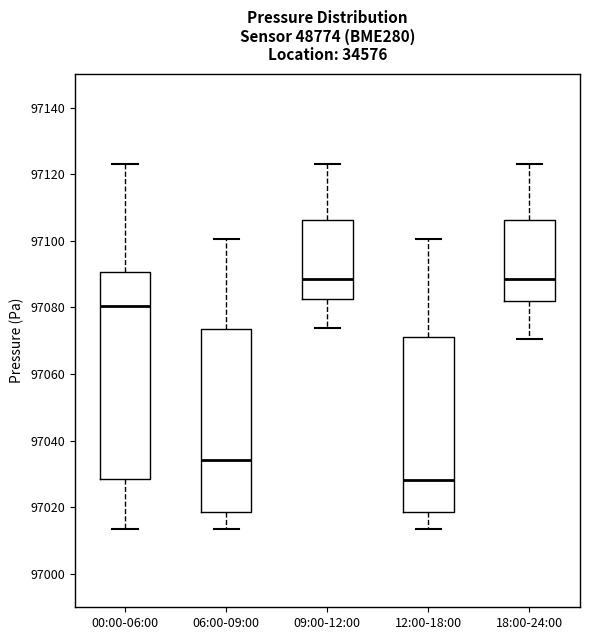

Where is the upper edge of the box for 00:00-06:00 on the y-axis? The values are not printed on the chart, so give them approximately, as read against the axis.

97090